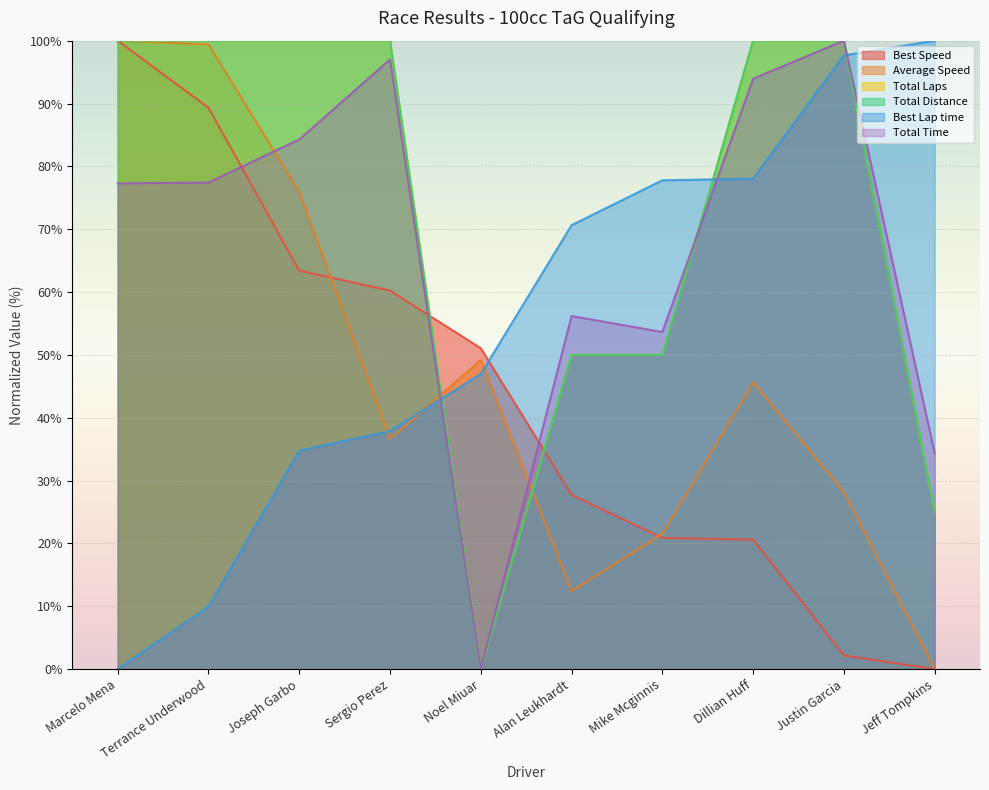

Which series has the widest spread of values?

Total Laps